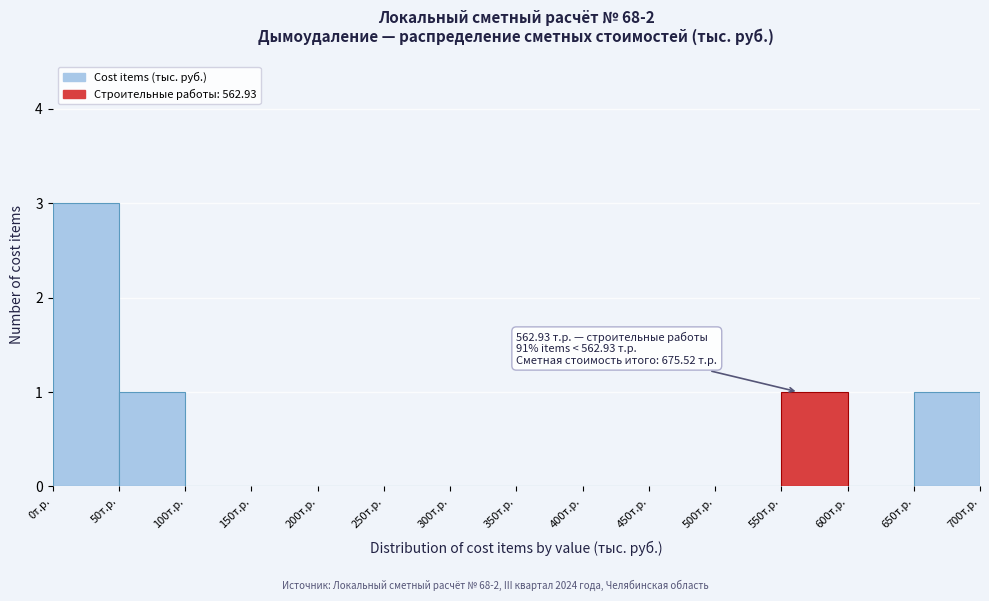

Which range on the x-axis has the tallest bar?

0 to 50